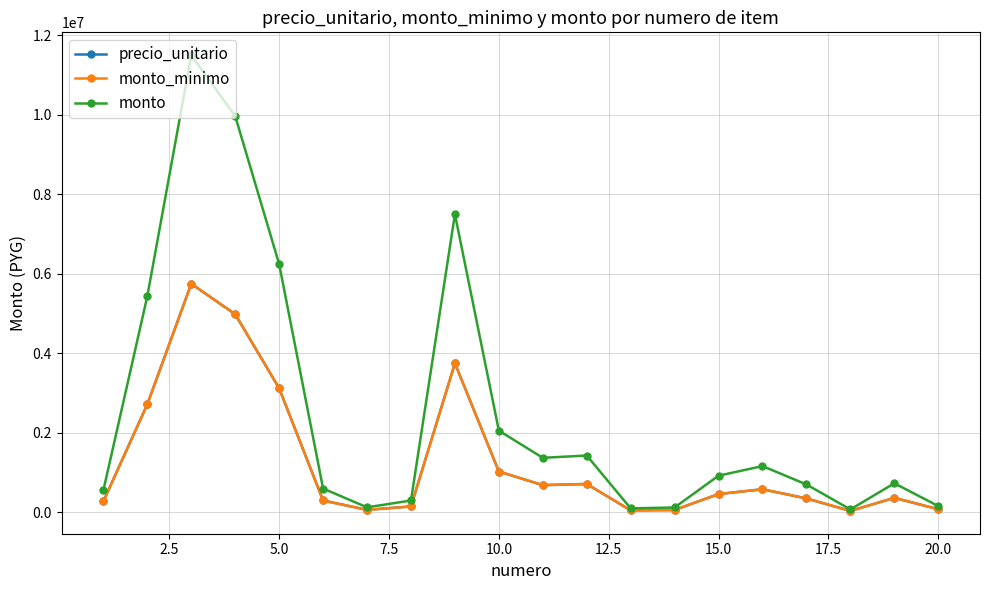

In monto, how many points are higher than both neighbors (excluding endpoints)?

5